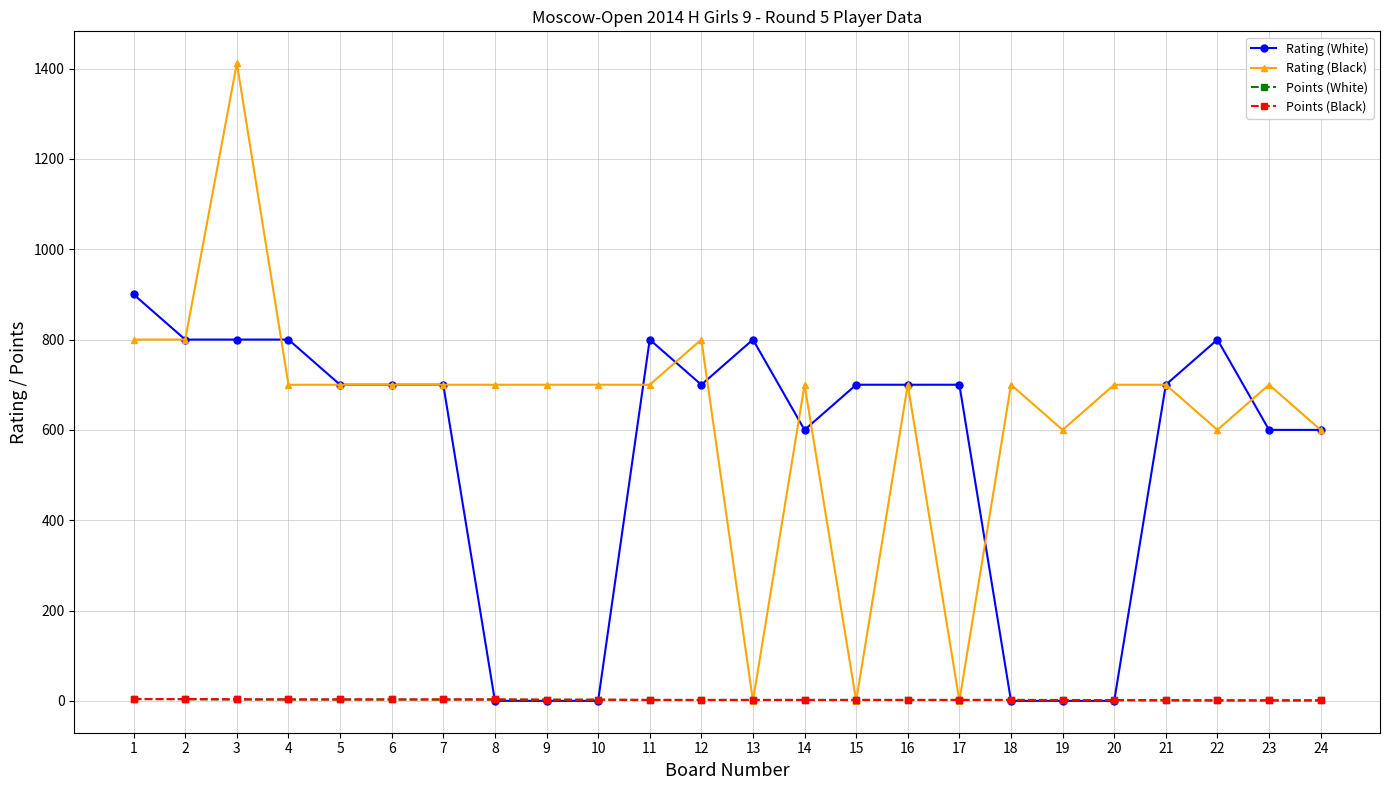

The Points (White) series shows 2.0 at 11. True or false?

True